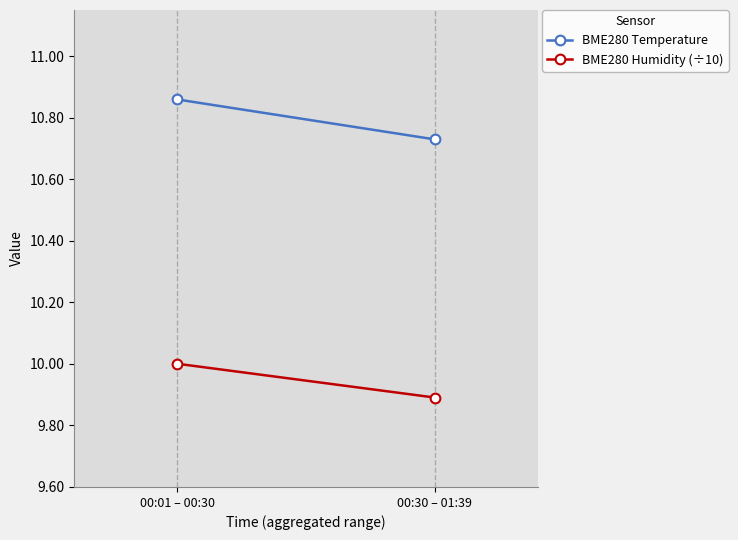

Reading right to left, list all the values displayed in this chart.

BME280 Temperature: 00:30 – 01:39=10.7	00:01 – 00:30=10.9
BME280 Humidity (÷10): 00:30 – 01:39=9.9	00:01 – 00:30=10.0